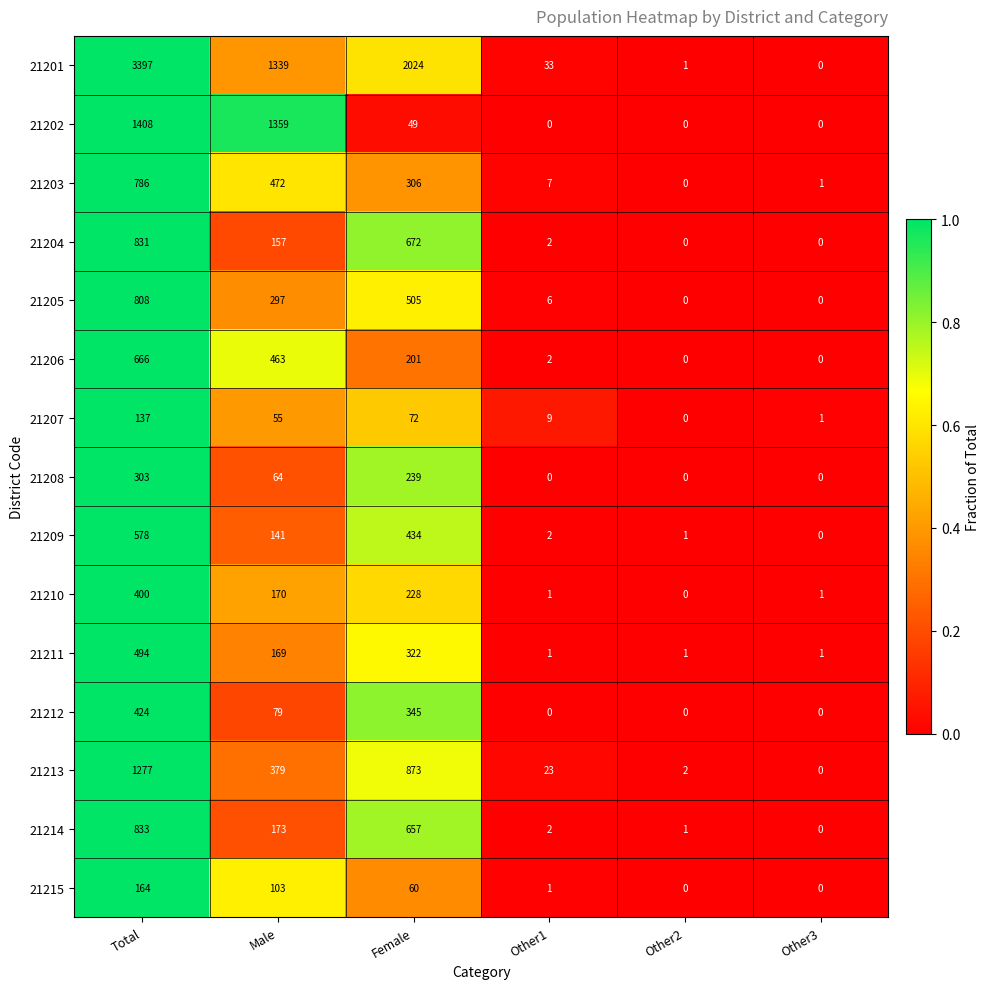

Where is 21215 nearest to the value 82?

Male